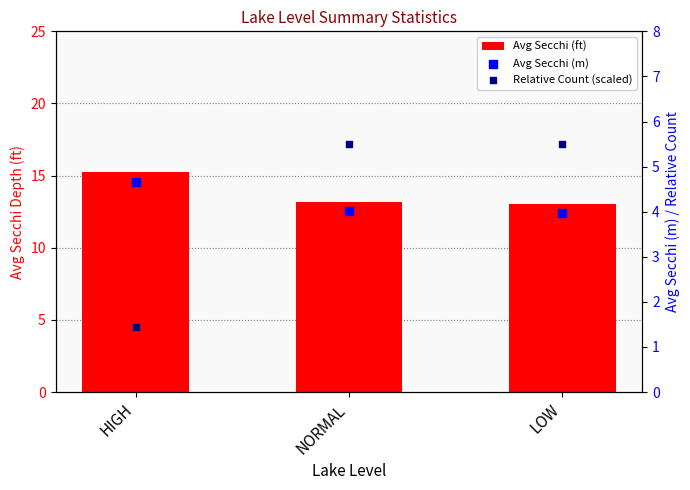

Which series contains the lowest Y value?

Relative Count (scaled)